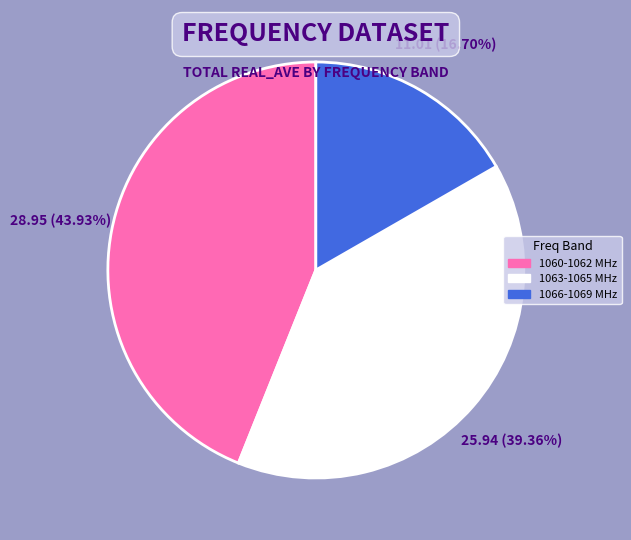

Is there a majority slice in this chart?

No